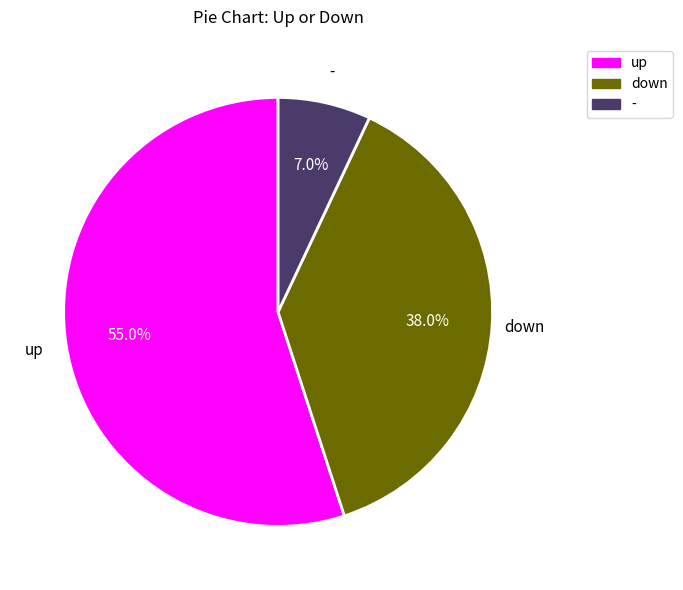

Do up and - together represent more than half of the pie?

Yes